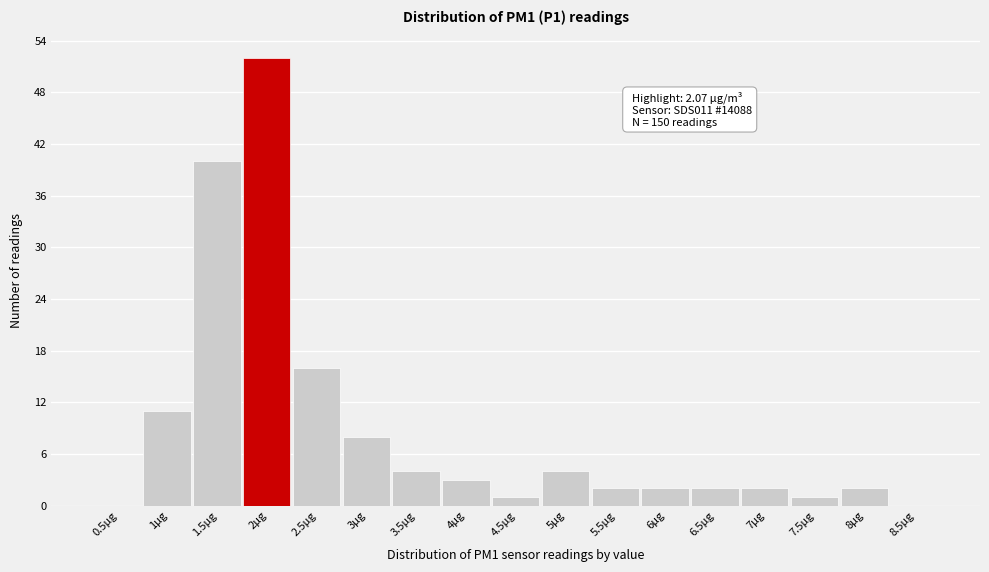

Reading left to right, list all the values displayed in this chart.

0.5µg=0	1µg=11	1.5µg=40	2µg=52	2.5µg=16	3µg=8	3.5µg=4	4µg=3	4.5µg=1	5µg=4	5.5µg=2	6µg=2	6.5µg=2	7µg=2	7.5µg=1	8µg=2	8.5µg=0